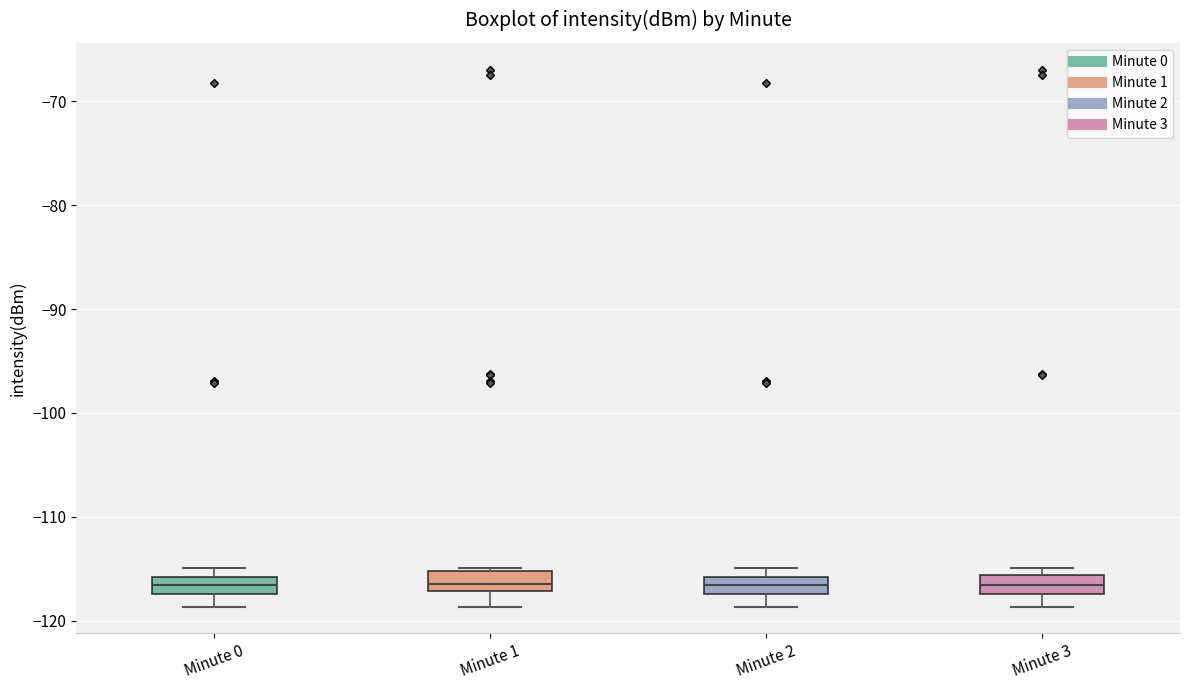

Reading left to right, read every box against the y-axis: the position of its median line, the range the box covers, and the ends of its whiskers. The values are not printed on the chart, so give them approximately, as read against the axis.

Minute 0: median -117 (inside the box), box -117 to -116, whiskers -119 to -115
Minute 1: median -117 (just above the box's lower edge), box -117 to -115, whiskers -119 to -115 (just above the box's upper edge)
Minute 2: median -117 (inside the box), box -117 to -116, whiskers -119 to -115
Minute 3: median -117 (inside the box), box -117 to -116, whiskers -119 to -115